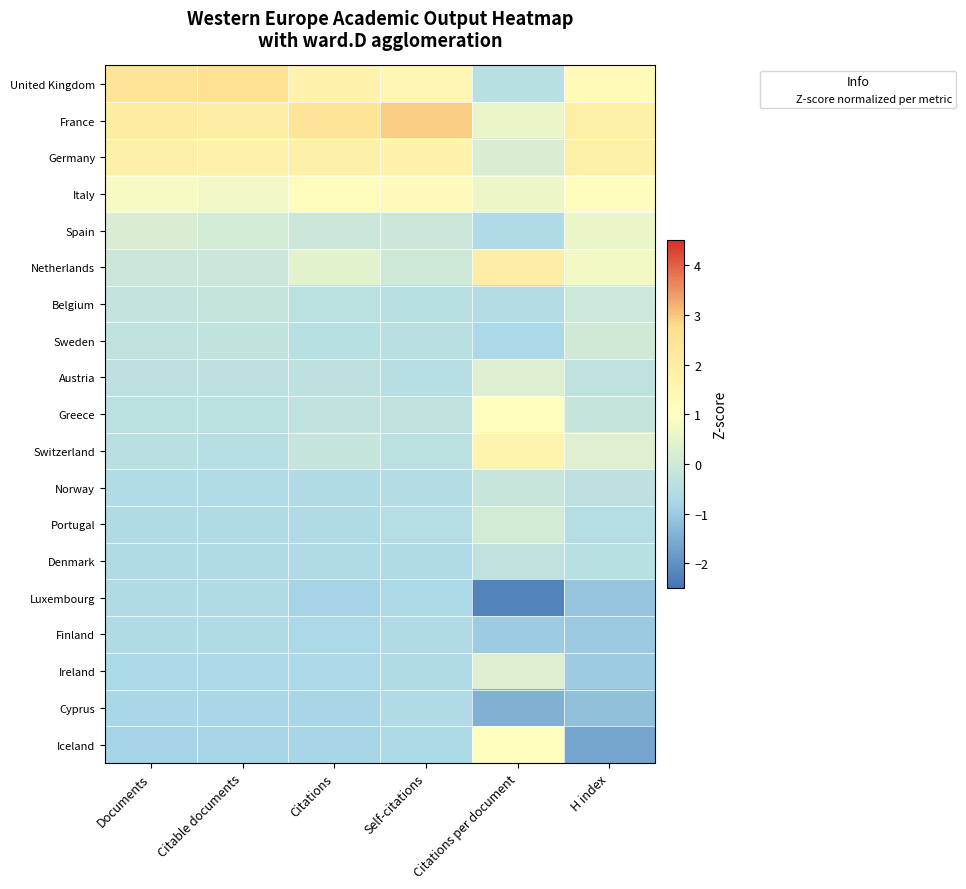

Rank the series by their maximum value, from highest to lowest.

France, United Kingdom, Netherlands, Germany, Switzerland, Italy, Iceland, Greece, Spain, Ireland, Austria, Portugal, Sweden, Belgium, Norway, Denmark, Luxembourg, Finland, Cyprus